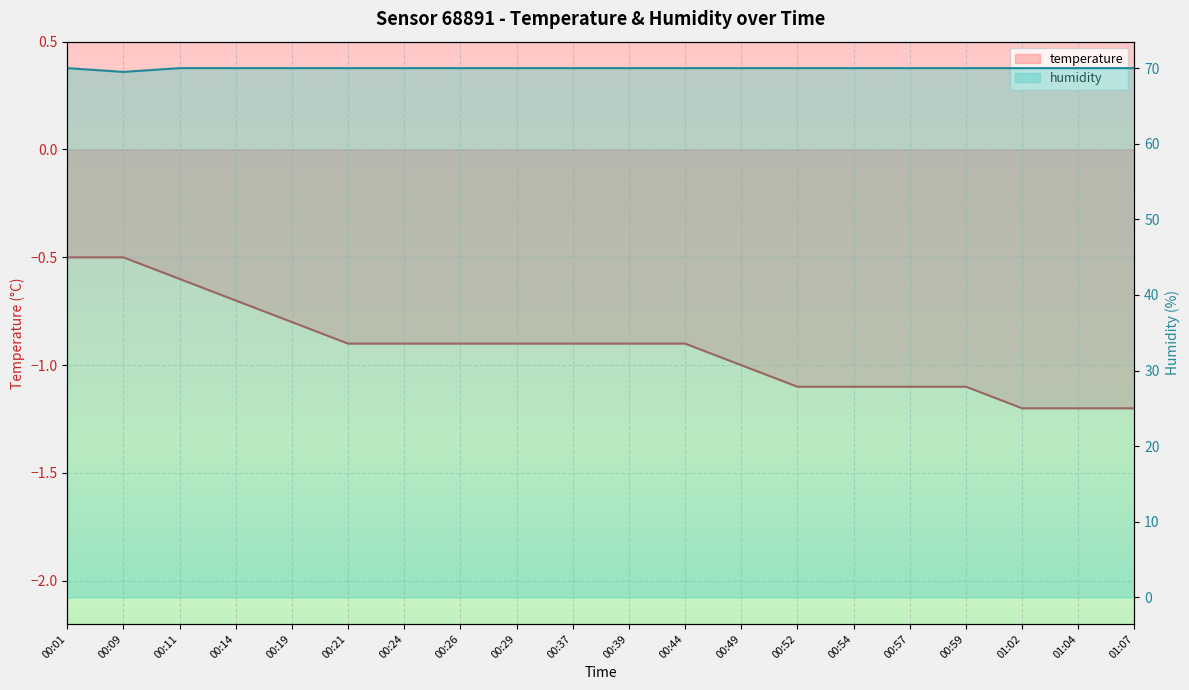

Which series changed the most between 00:54 and 01:07?

temperature